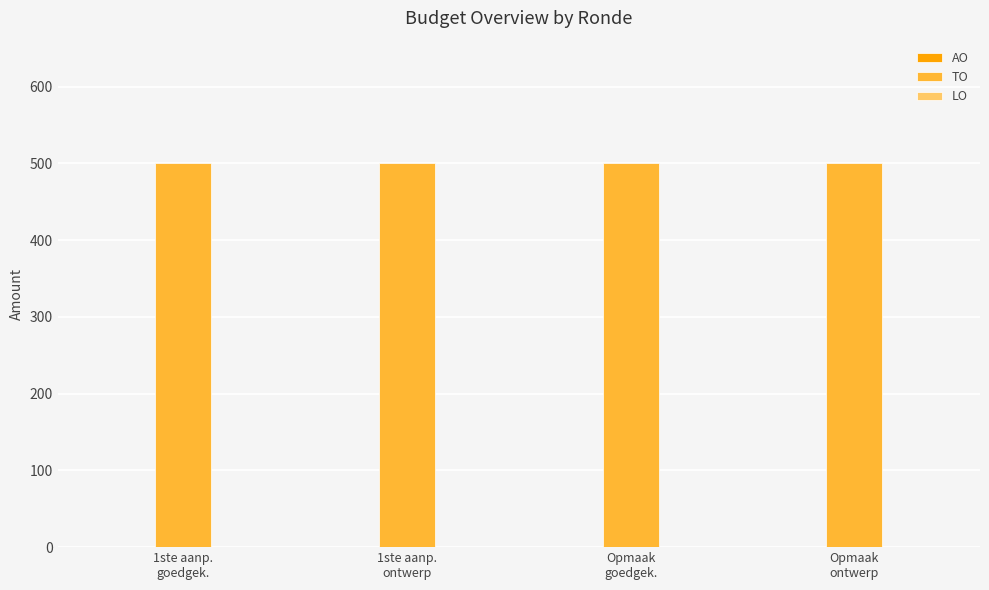

What is the approximate value of TO at Opmaak
ontwerp?

500